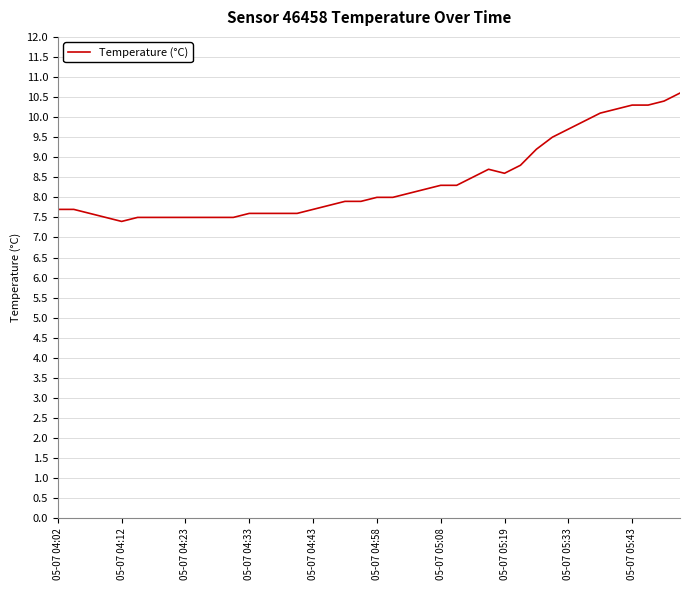

What is the minimum value shown in the chart?

7.4